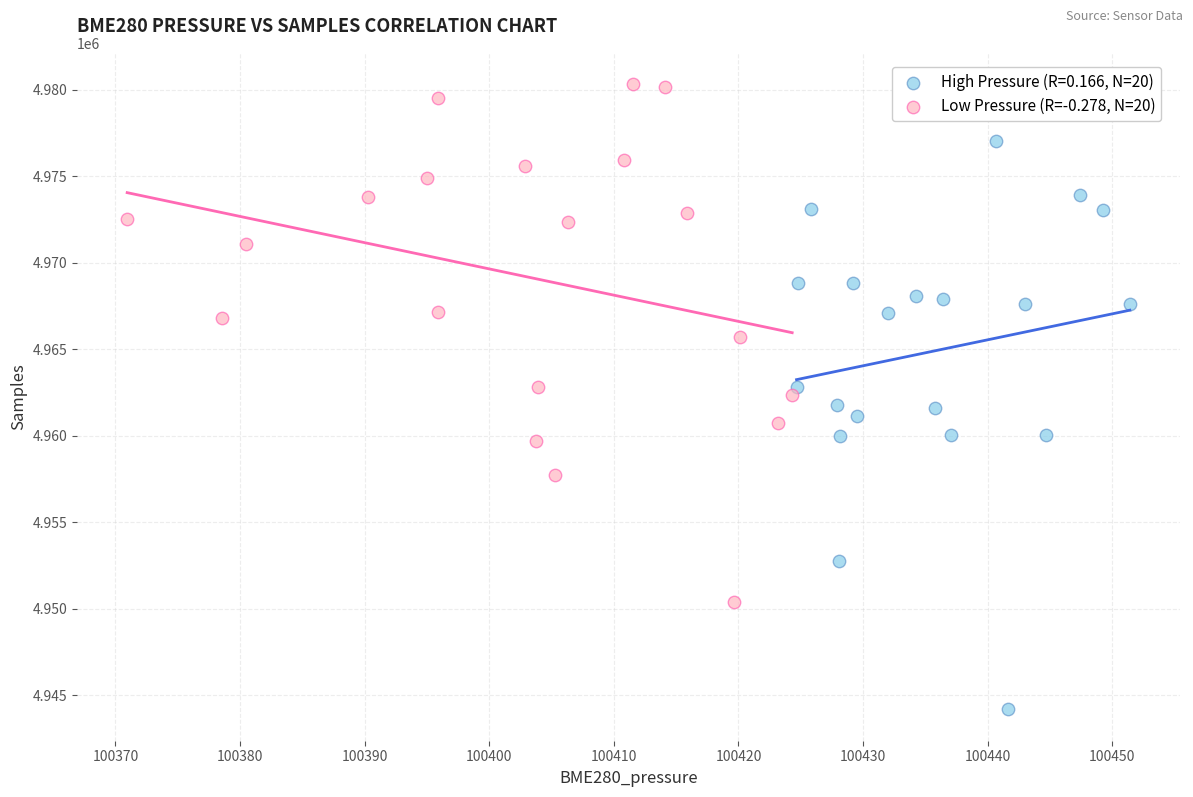

Which series reaches the maximum Y coordinate?

Low Pressure (R=-0.278, N=20)